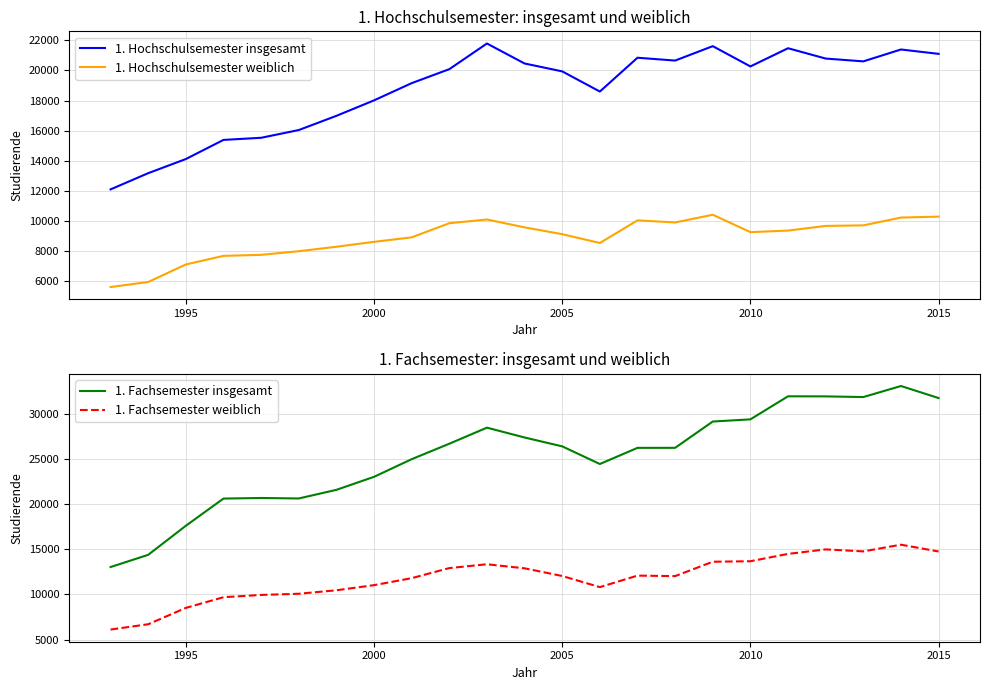

What is the lowest value of the 1. Hochschulsemester insgesamt series?

12099